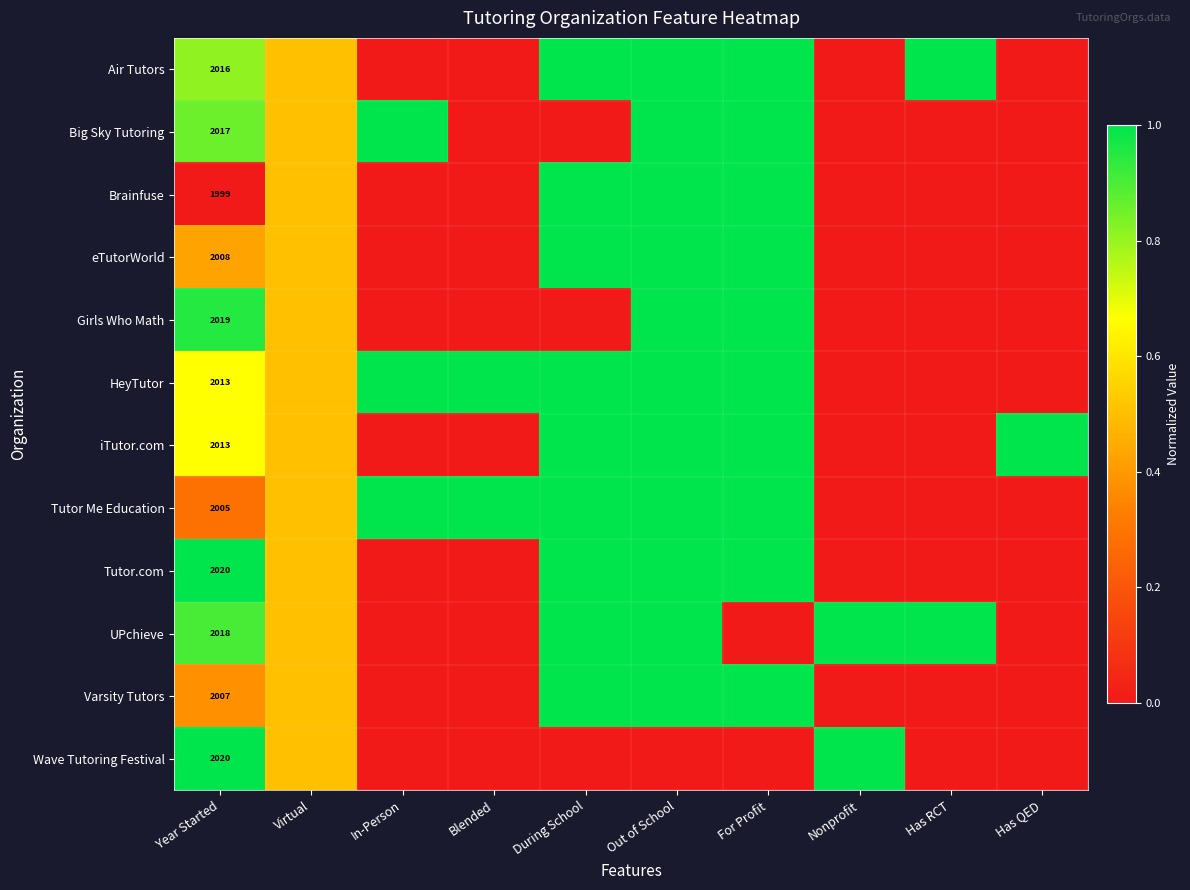

True or false: HeyTutor has a value of 1176.5 at Year Started.

False